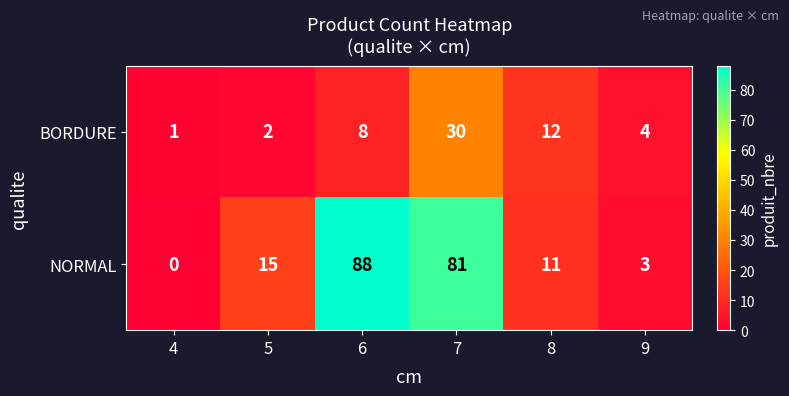

Reading left to right, transcribe all the data shown in this chart.

BORDURE: 4=1	5=2	6=8	7=30	8=12	9=4
NORMAL: 4=0	5=15	6=88	7=81	8=11	9=3